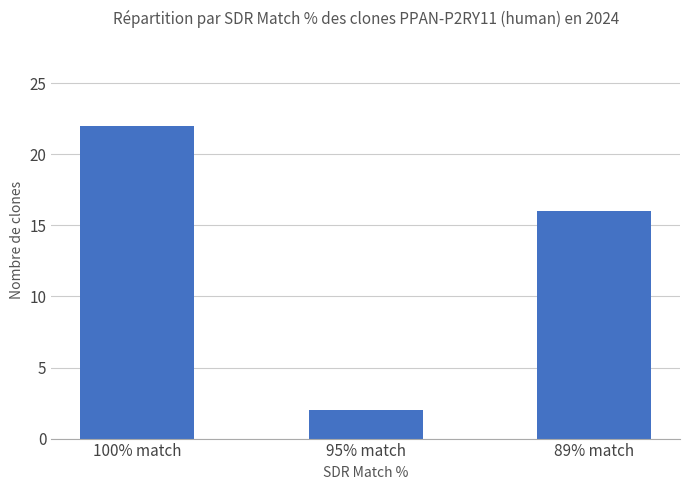

Which category has the lowest value across all series?

95% match